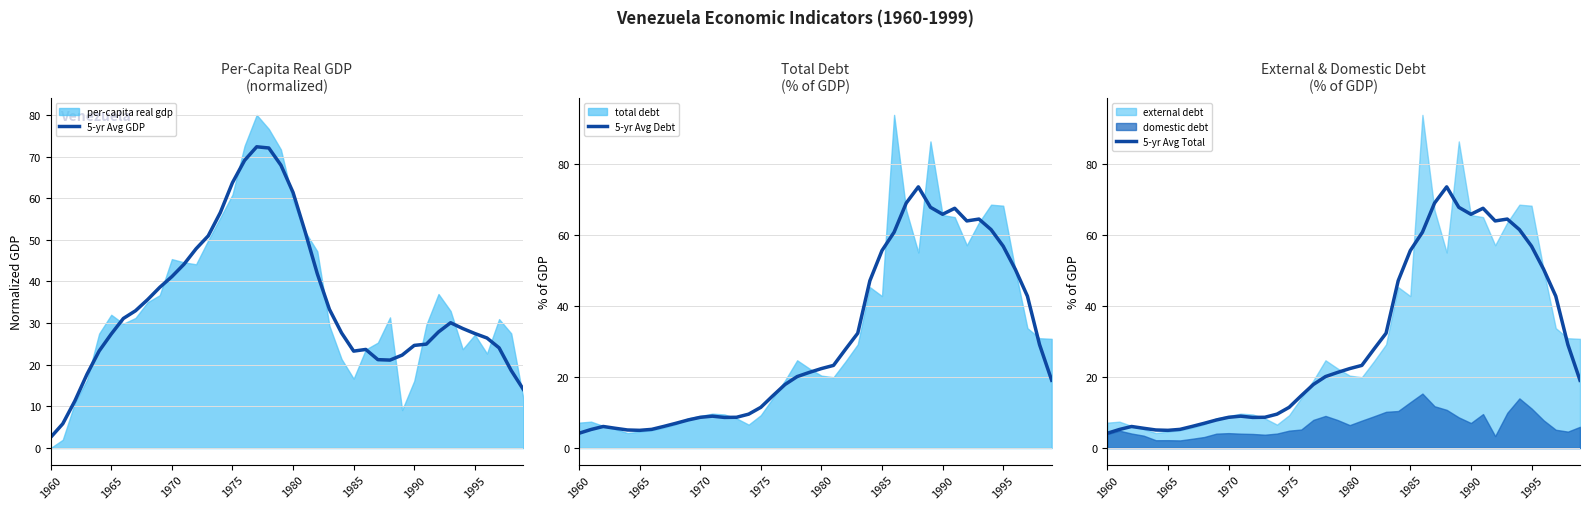

The value of 5-yr Avg GDP at 1970 is 41.2. True or false?

True